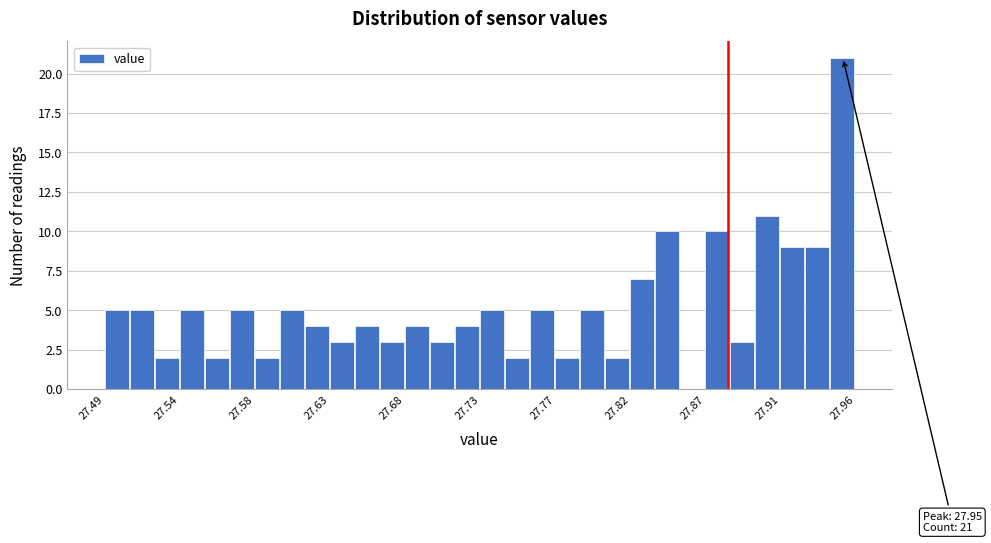

Read against the x-axis, roughly where is the centre of the tallest bar?

27.950